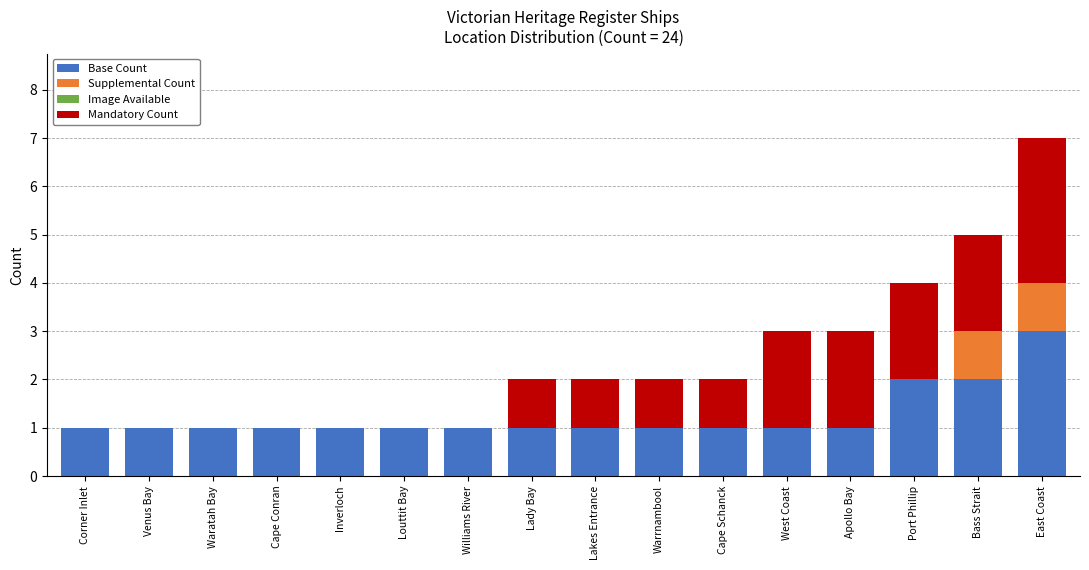

What is the maximum value for Base Count?

3